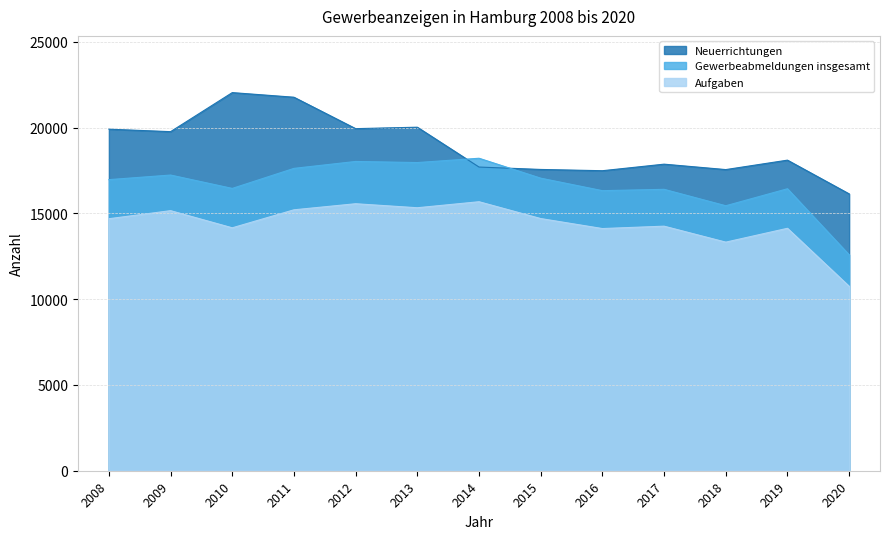

What is the total value across all series at 2014?

51609